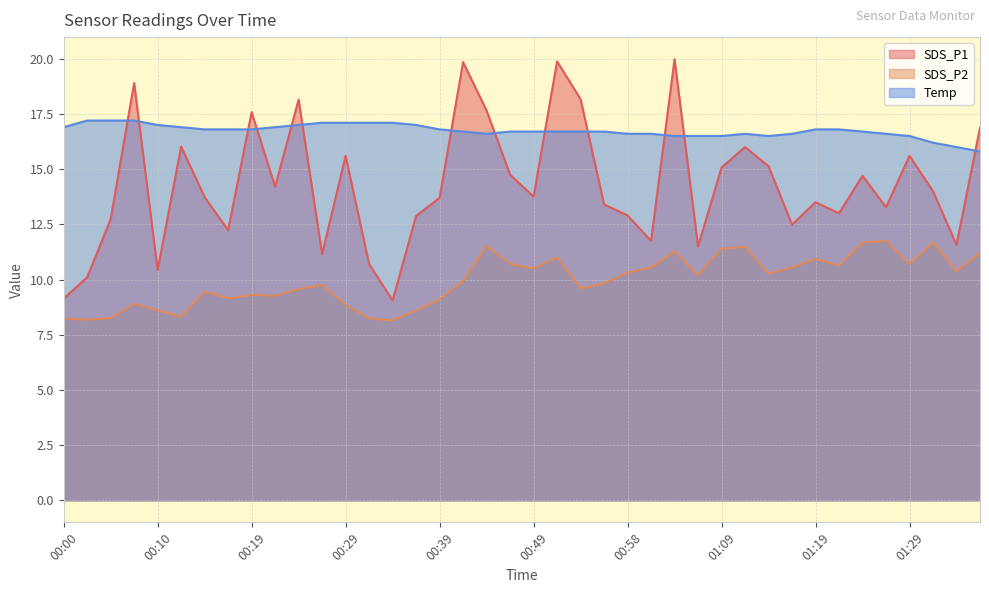

At which label is SDS_P2 closest to 9?

00:07